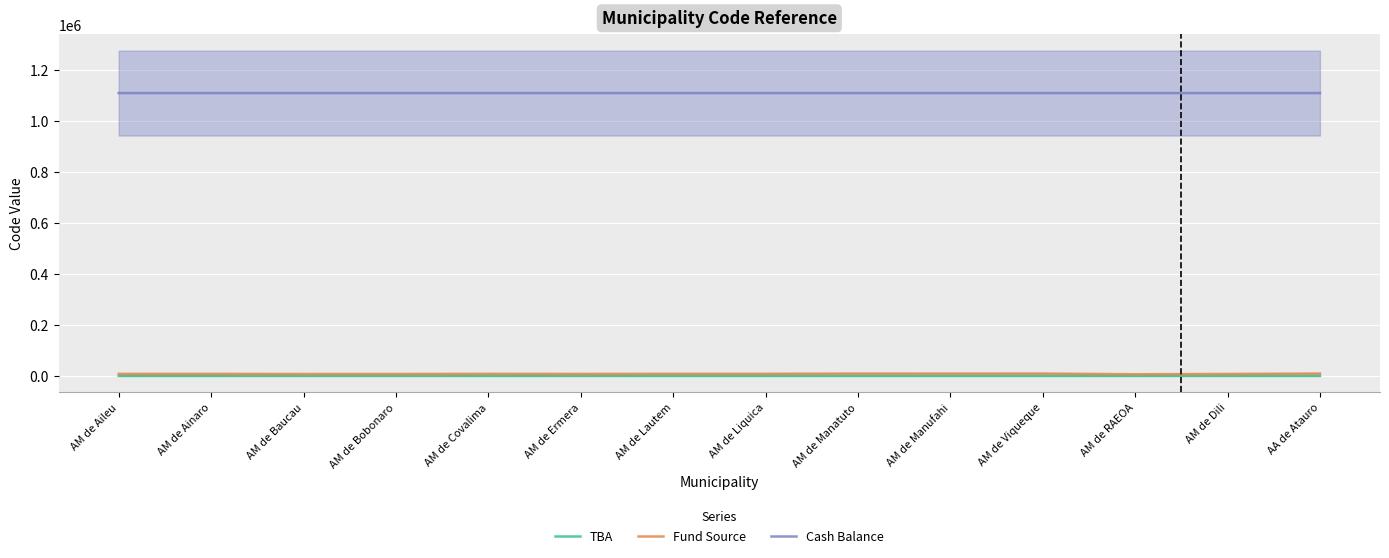

Is the value of Cash Balance at AM de Covalima greater than the value of TBA at AM de Covalima?

Yes